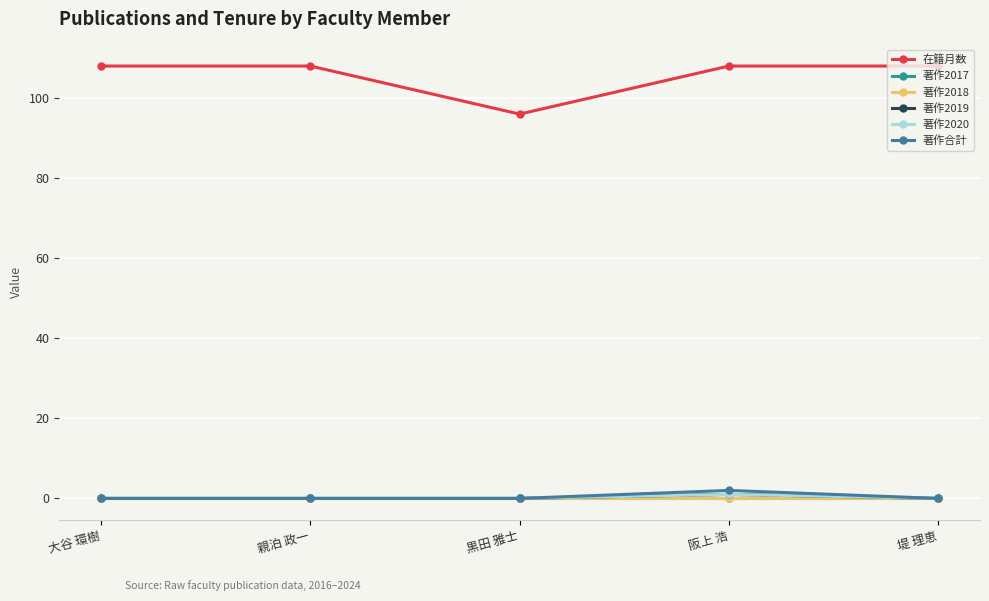

What is the difference between the highest and lowest values at 親泊 政一?

108